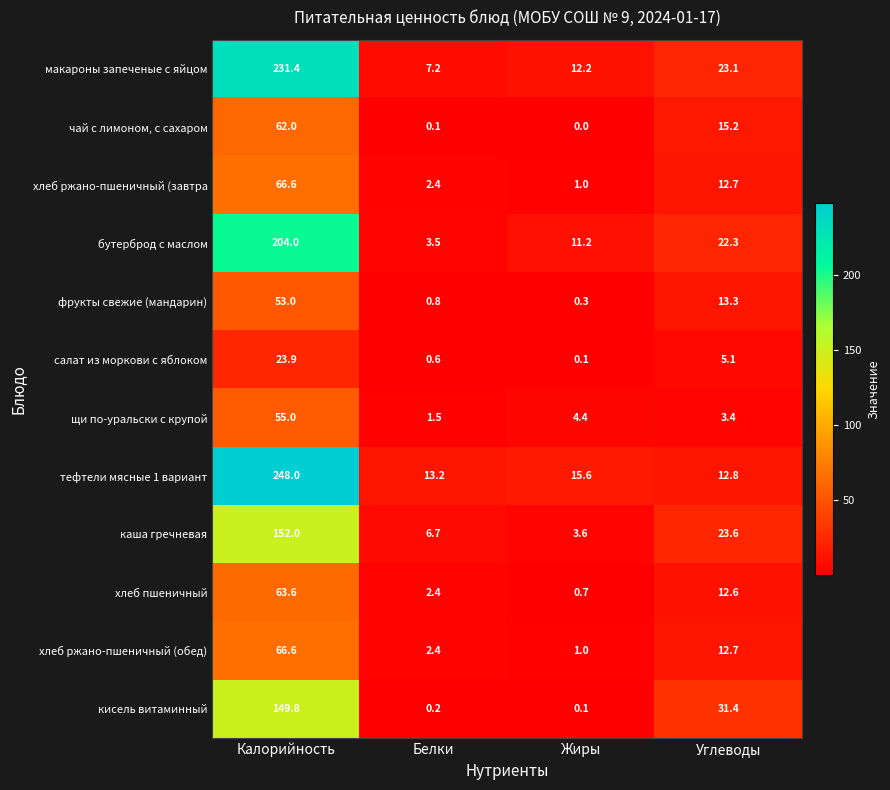

Which series has the widest spread of values?

тефтели мясные 1 вариант